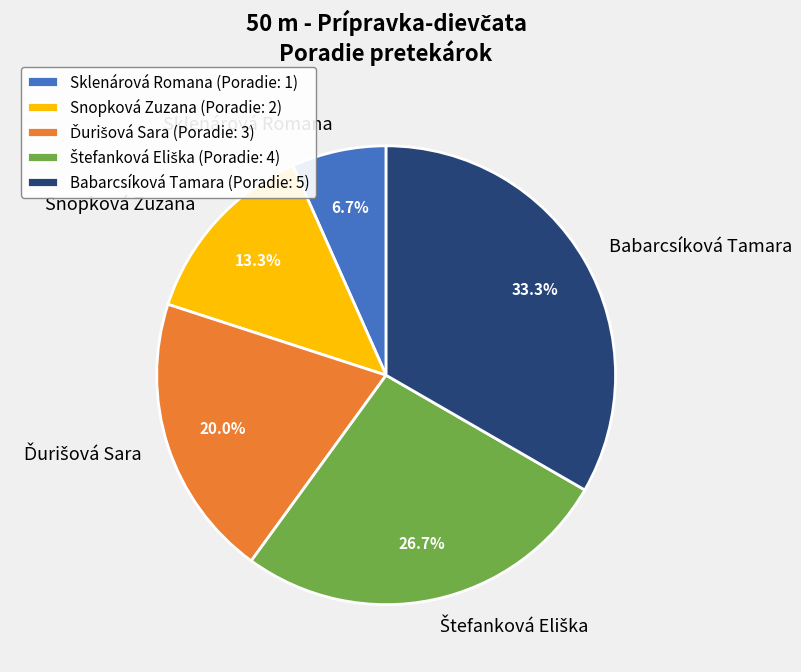

True or false: Babarcsíková Tamara accounts for 33% of the total.

True